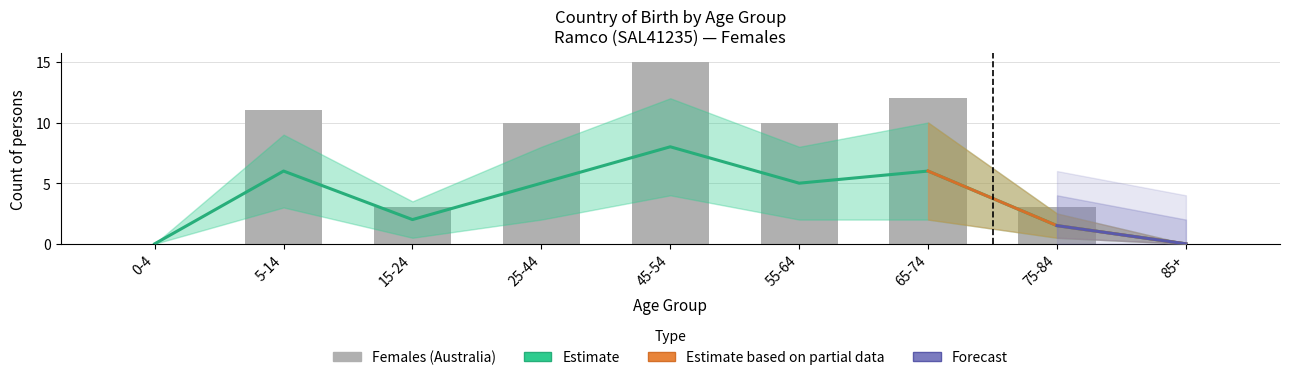

What is the change in value from 0-4 to 65-74?

+12